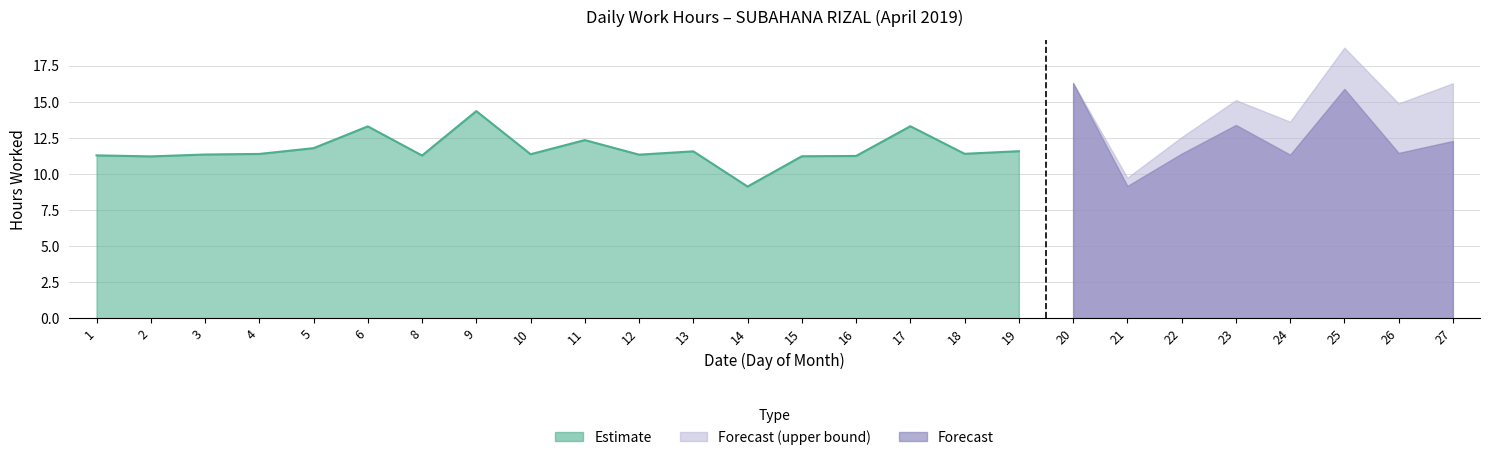

Approximately how many times larger is the value at 16 compared to 5?

1.0